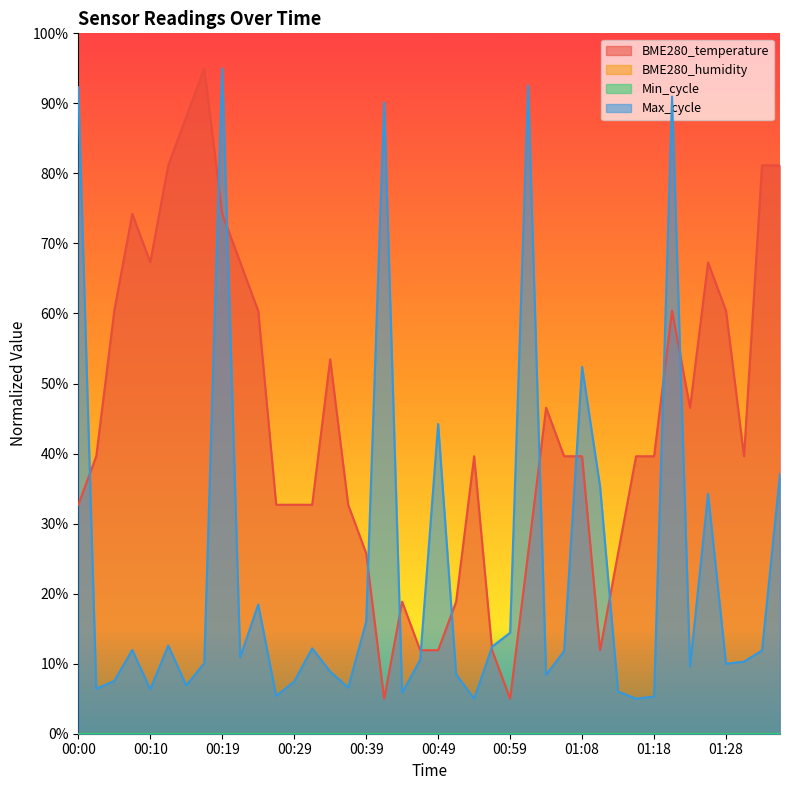

What is the maximum value for Max_cycle?

95.0